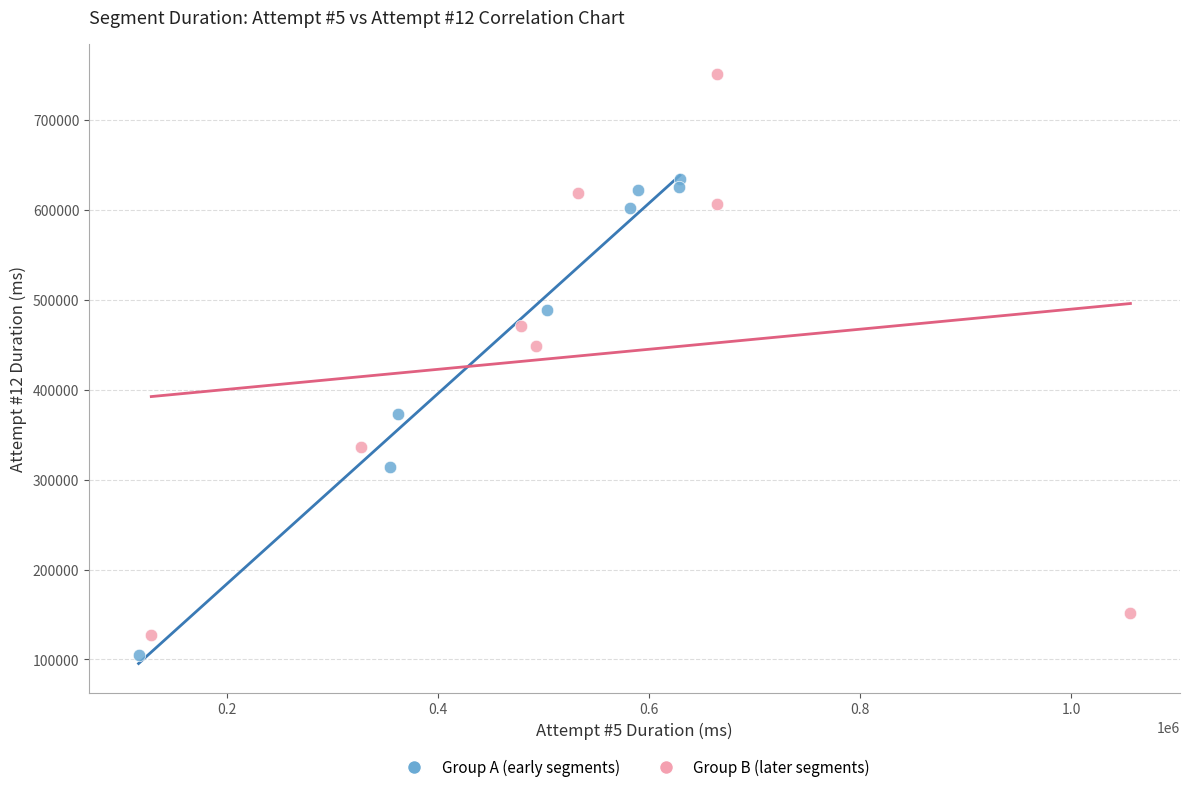

Which series reaches the maximum Y coordinate?

Group B (later segments)